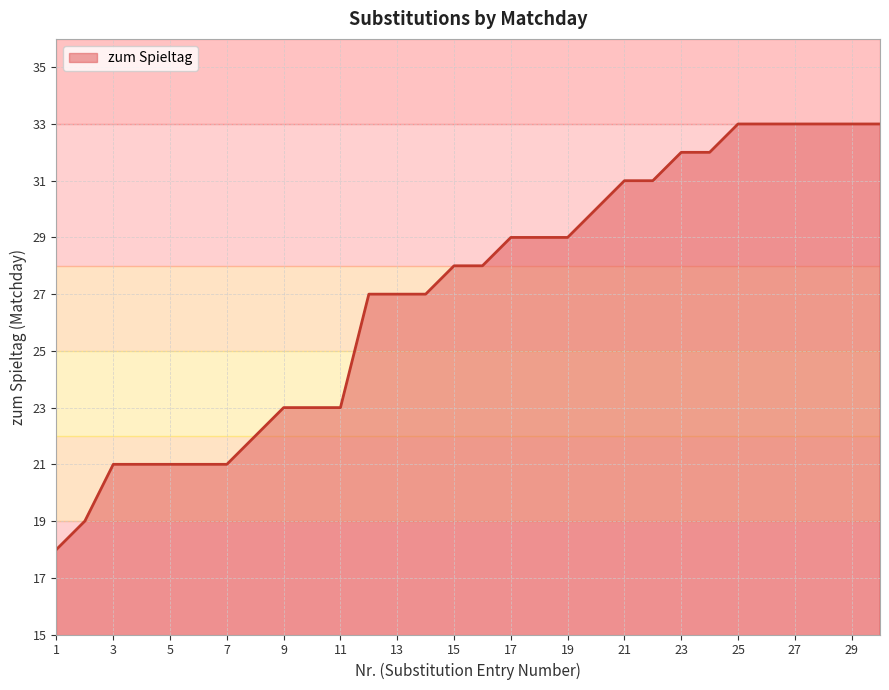

What is the greatest value displayed?

33